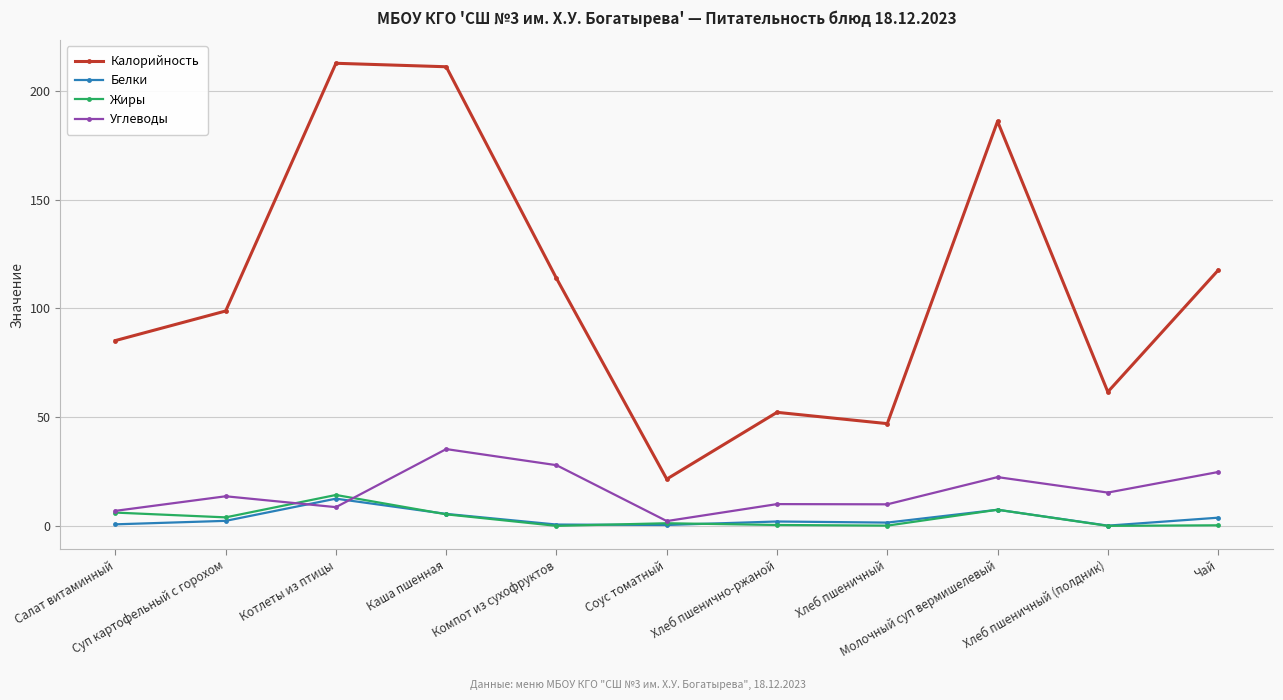

True or false: Углеводы has a value of 27.9 at Компот из сухофруктов.

True